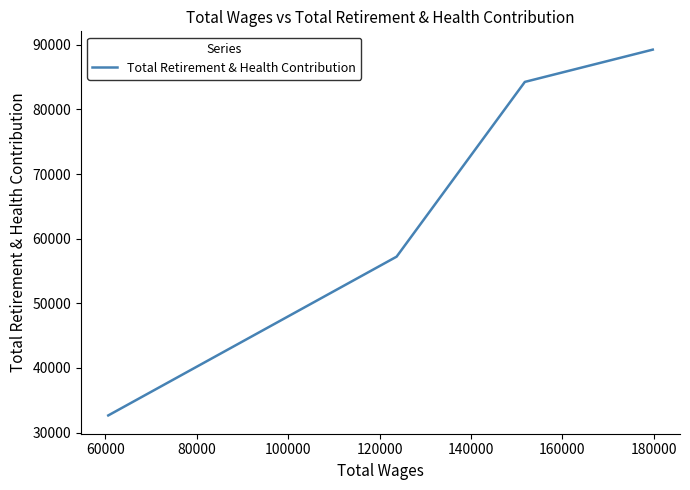

Count the number of values greater than 84259.

1